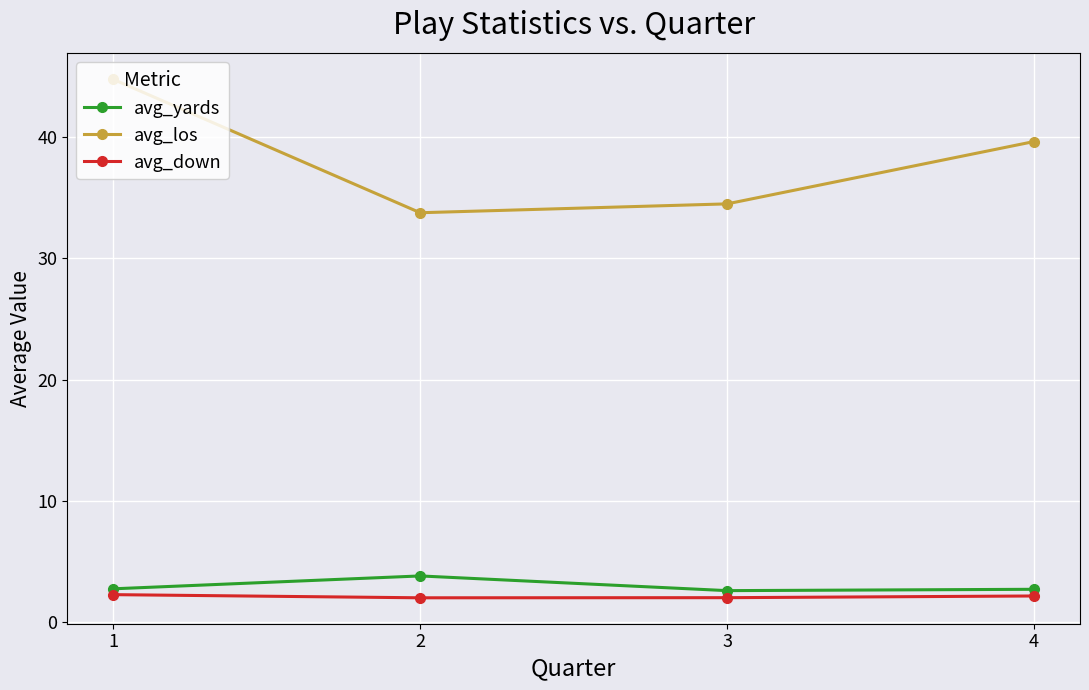

What are all the series names shown in the legend?

avg_yards, avg_los, avg_down